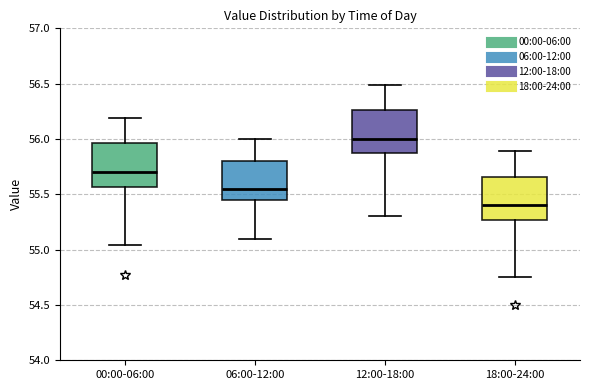

Reading left to right, read every box against the y-axis: the position of its median line, the range the box covers, and the ends of its whiskers. The values are not printed on the chart, so give them approximately, as read against the axis.

00:00-06:00: median 55.70, box 55.55 to 55.95, whiskers 55.05 to 56.20
06:00-12:00: median 55.55, box 55.45 to 55.80, whiskers 55.10 to 56.00
12:00-18:00: median 56.00, box 55.85 to 56.25, whiskers 55.30 to 56.50
18:00-24:00: median 55.40, box 55.25 to 55.65, whiskers 54.75 to 55.90